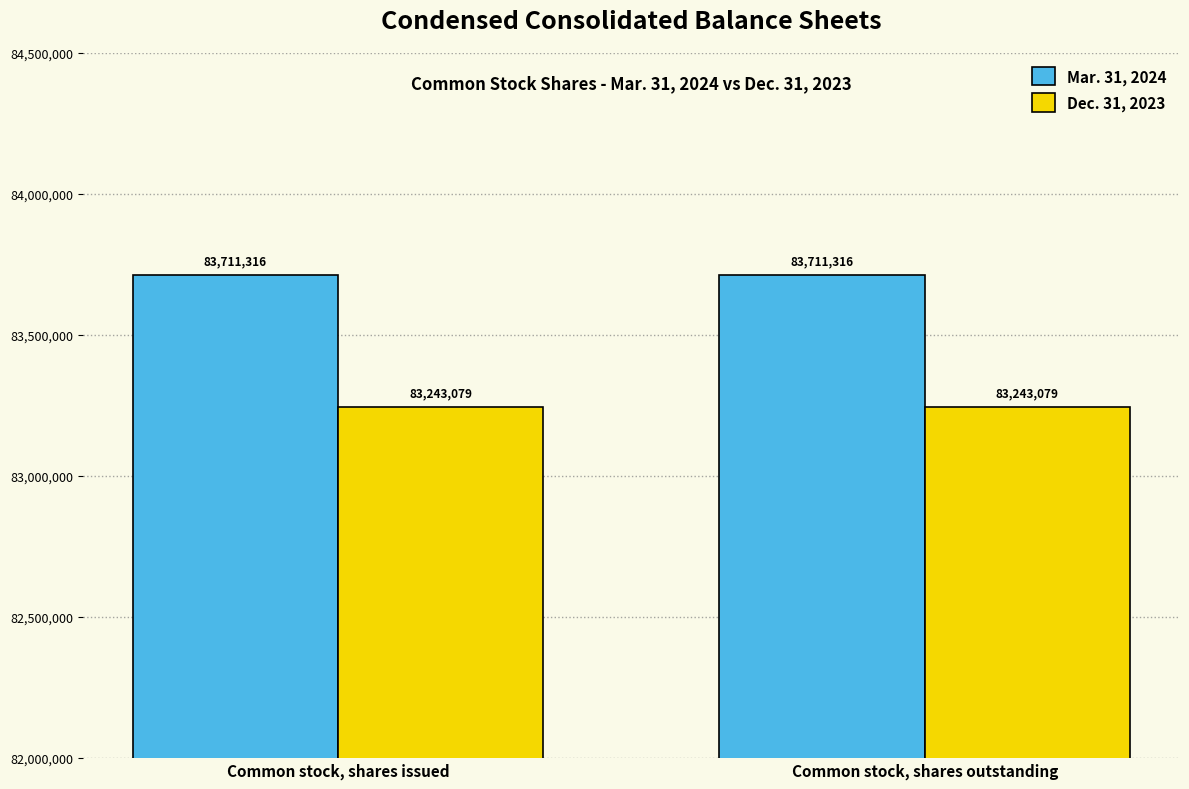

Reading left to right, what are all the values shown in this chart?

Mar. 31, 2024: Common stock, shares issued=83711316	Common stock, shares outstanding=83711316
Dec. 31, 2023: Common stock, shares issued=83243079	Common stock, shares outstanding=83243079